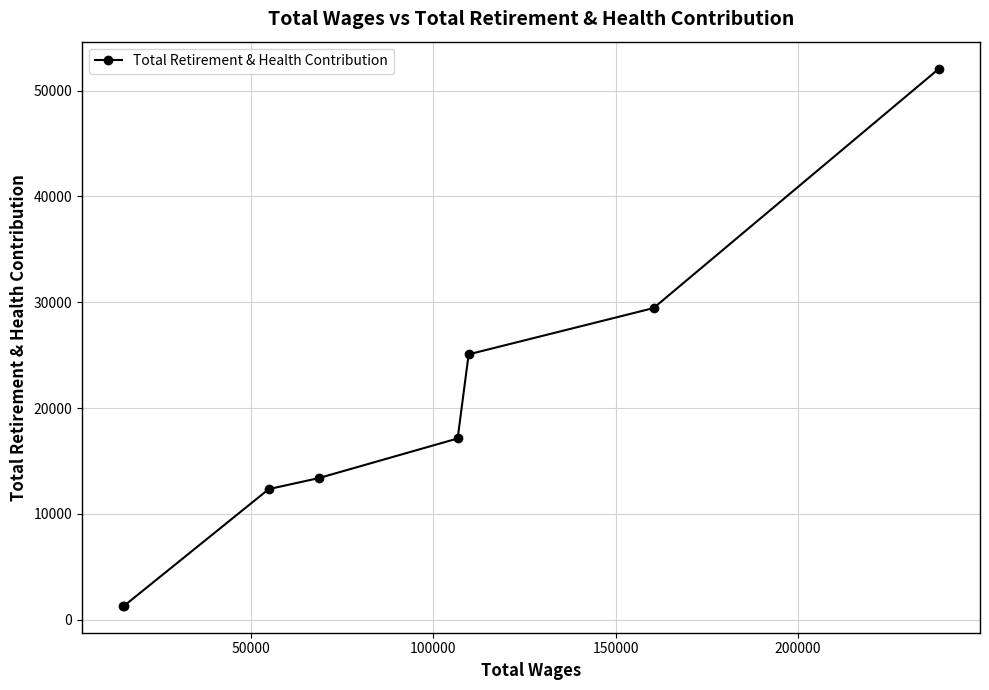

What is the value of the 7th point from the left?

29448